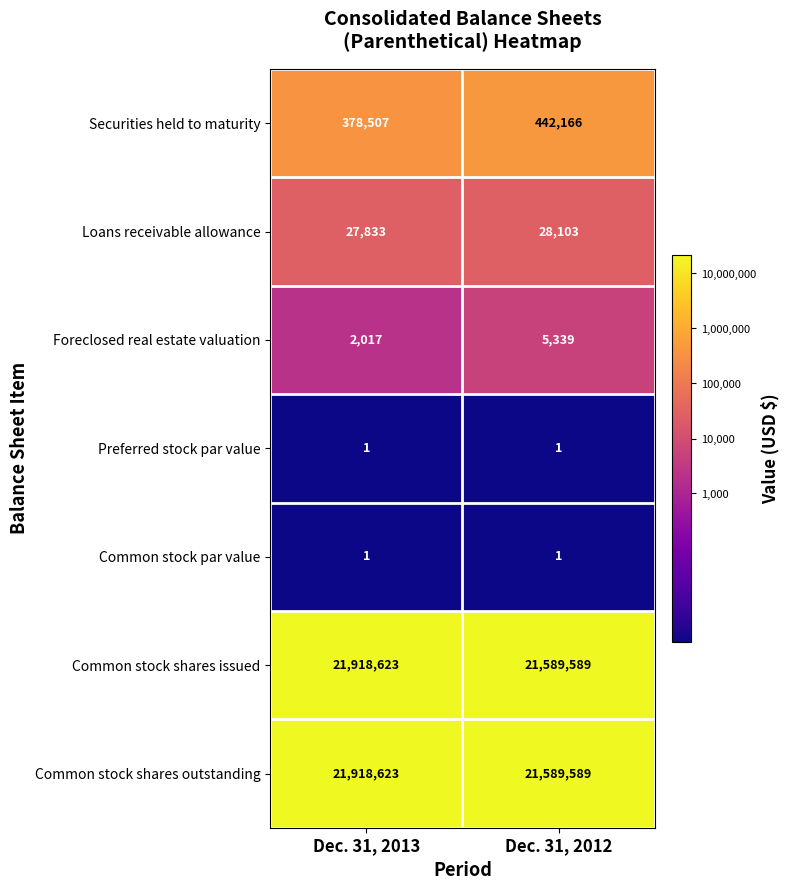

Reading left to right, transcribe all the data shown in this chart.

Securities held to maturity: Dec. 31, 2013=378507	Dec. 31, 2012=442166
Loans receivable allowance: Dec. 31, 2013=27833	Dec. 31, 2012=28103
Foreclosed real estate valuation: Dec. 31, 2013=2017	Dec. 31, 2012=5339
Preferred stock par value: Dec. 31, 2013=1	Dec. 31, 2012=1
Common stock par value: Dec. 31, 2013=1	Dec. 31, 2012=1
Common stock shares issued: Dec. 31, 2013=21918623	Dec. 31, 2012=21589589
Common stock shares outstanding: Dec. 31, 2013=21918623	Dec. 31, 2012=21589589